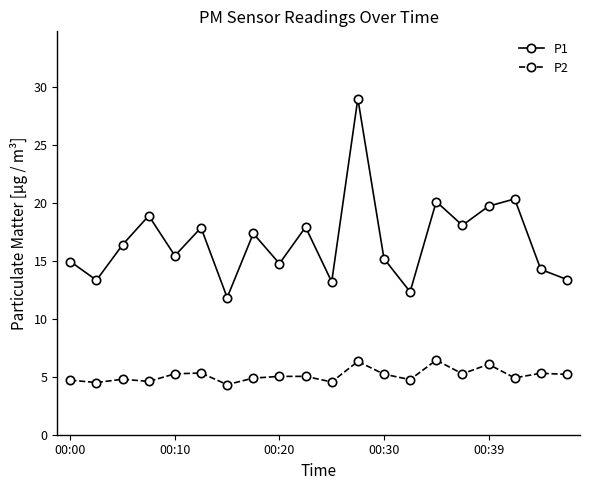

Which series has the largest range (max minus min)?

P1